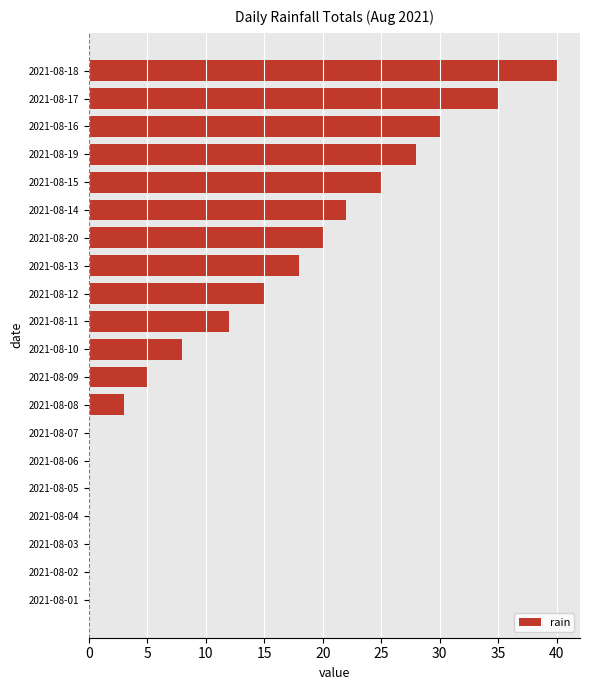

How many distinct data groups are displayed?

1